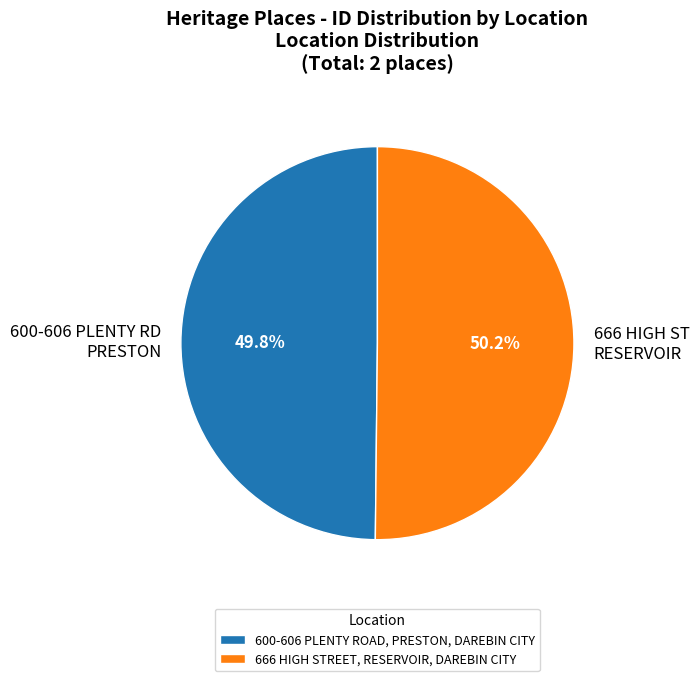

To the nearest percent, what is the combined percentage of 600-606 PLENTY ROAD, PRESTON, DAREBIN CITY and 666 HIGH STREET, RESERVOIR, DAREBIN CITY?

100%